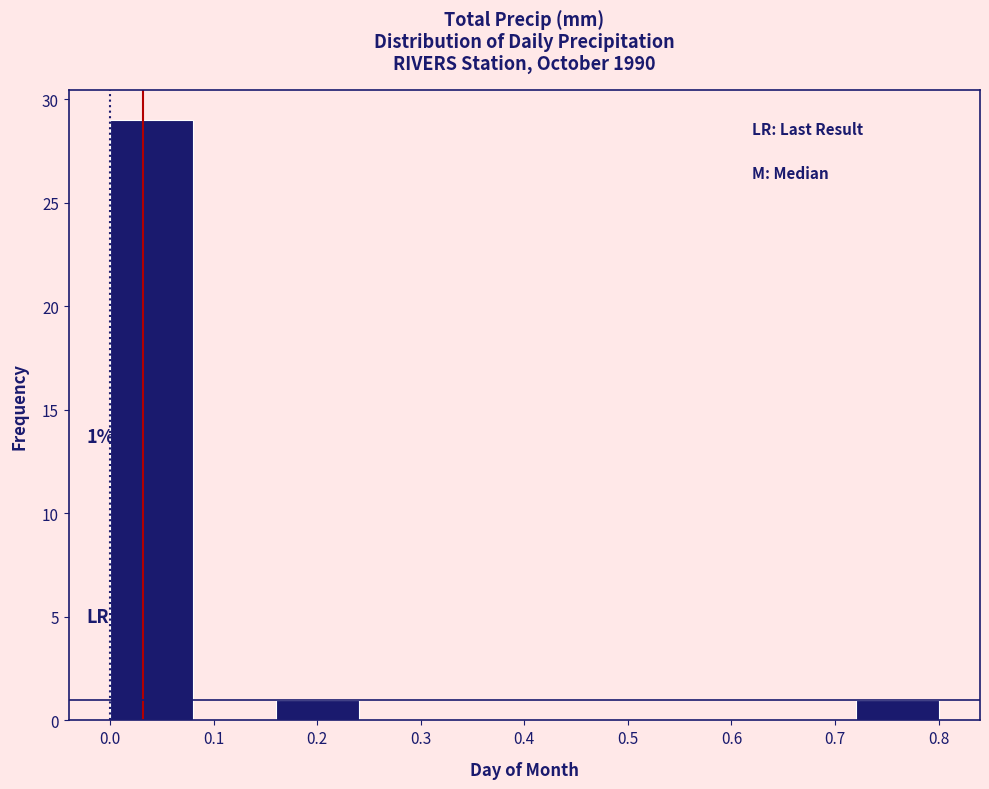

Which range on the x-axis has the tallest bar?

0.00 to 0.08